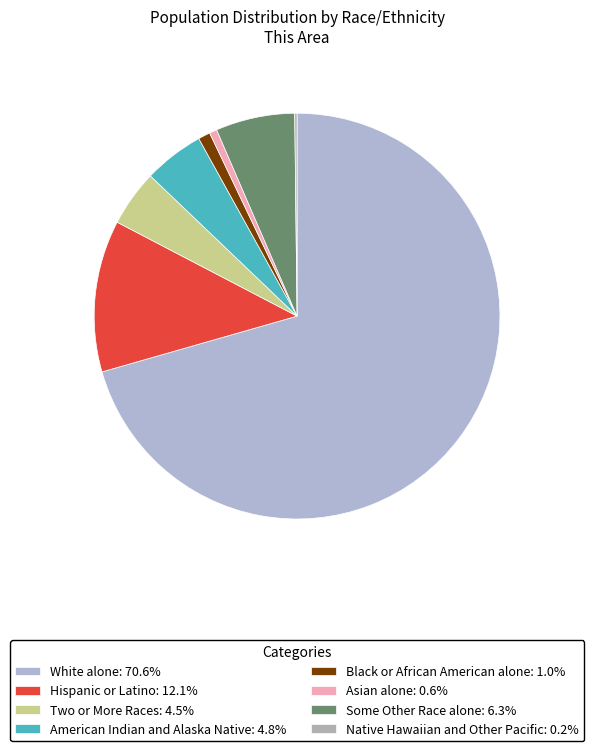

What is the ratio of the value at Some Other Race alone to the value at Native Hawaiian and Other Pacific?

34.3